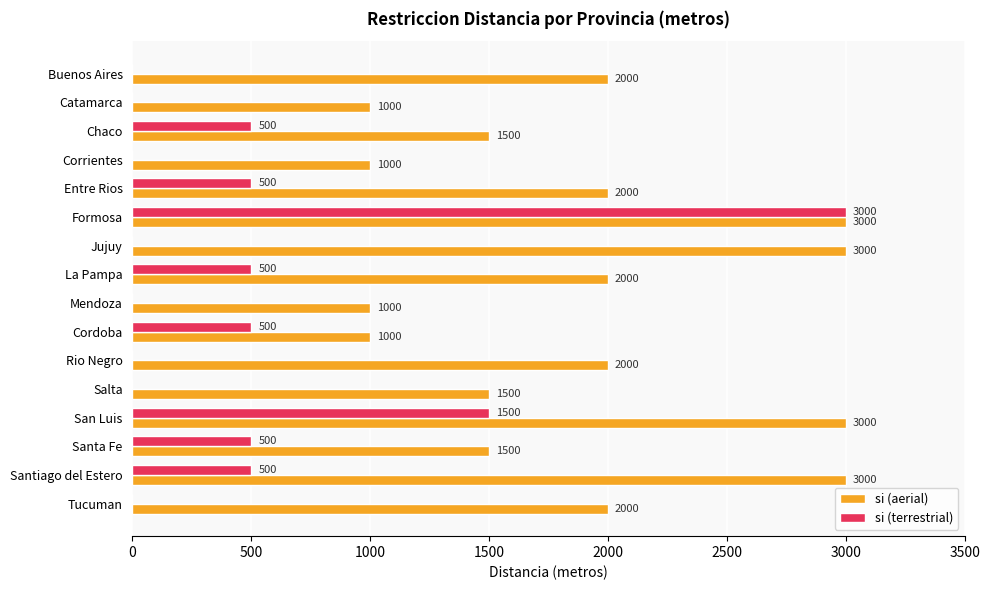

What is the average value of the si (aerial) series?

1906